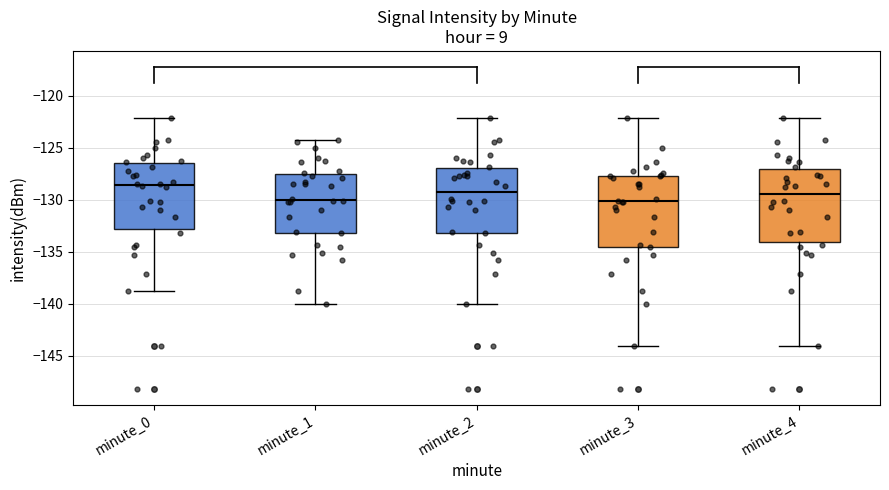

Reading left to right, read every box against the y-axis: the position of its median line, the range the box covers, and the ends of its whiskers. The values are not printed on the chart, so give them approximately, as read against the axis.

minute_0: median -128.5, box -133.0 to -126.5, whiskers -139.0 to -122.0
minute_1: median -130.0, box -133.0 to -127.5, whiskers -140.0 to -124.5
minute_2: median -129.5, box -133.0 to -127.0, whiskers -140.0 to -122.0
minute_3: median -130.0, box -134.5 to -127.5, whiskers -144.0 to -122.0
minute_4: median -129.5, box -134.0 to -127.0, whiskers -144.0 to -122.0